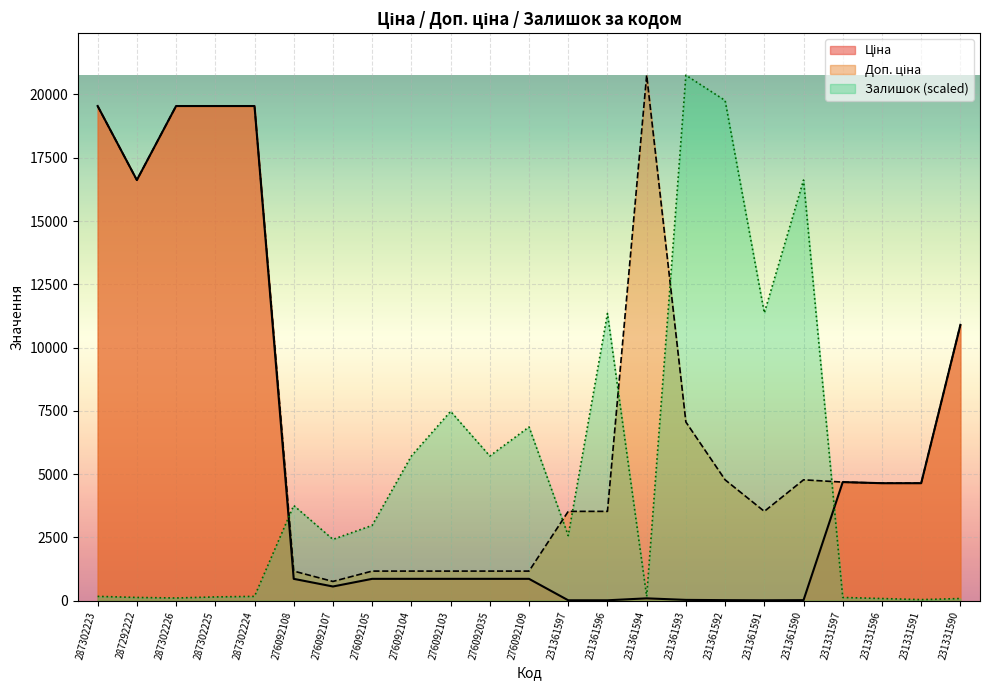

Does the chart display data point markers on the line(s)?

No